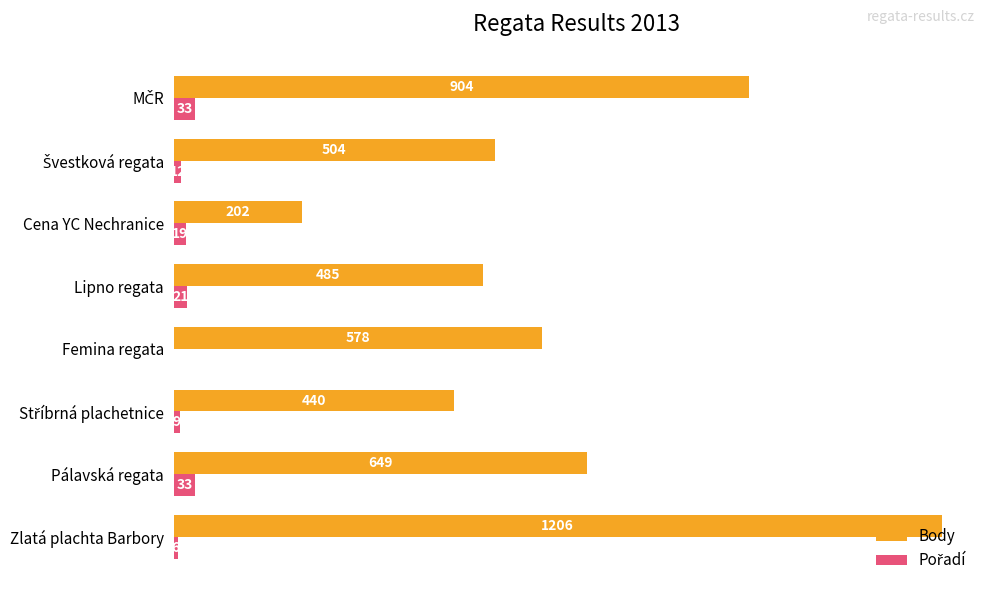

Is it true that Body equals 1206 at Zlatá plachta Barbory?

True